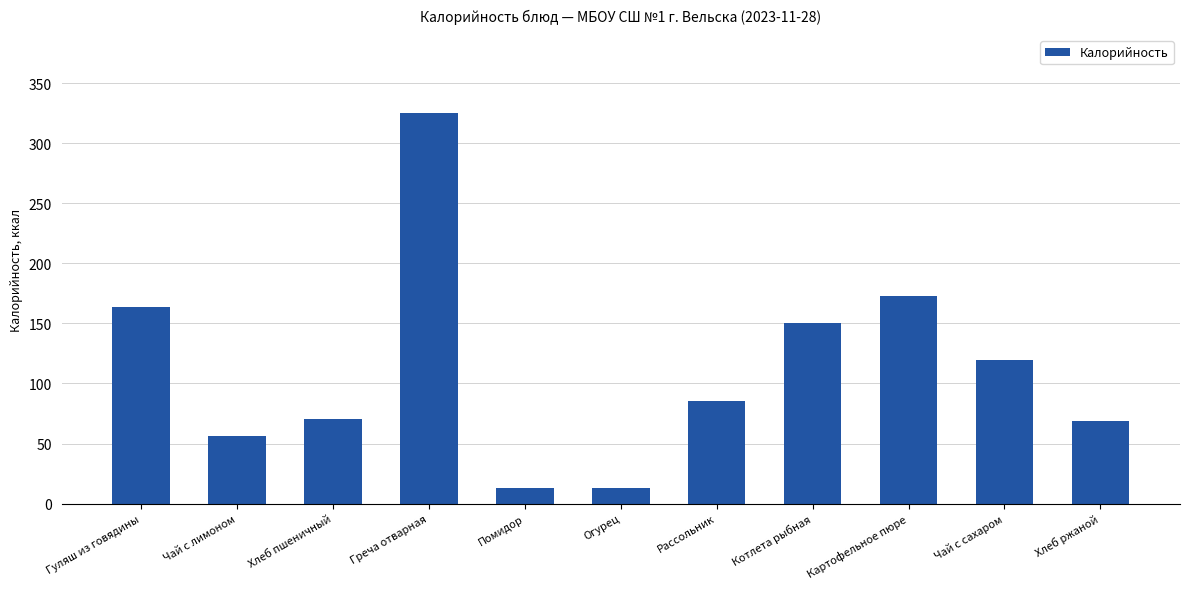

At which category does the chart reach its peak across all series?

Греча отварная